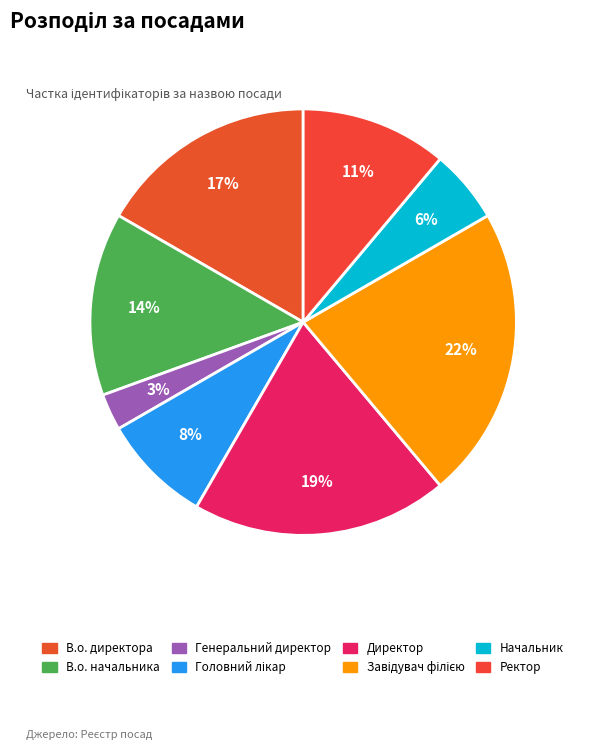

To the nearest percent, what portion does Начальник represent?

6%